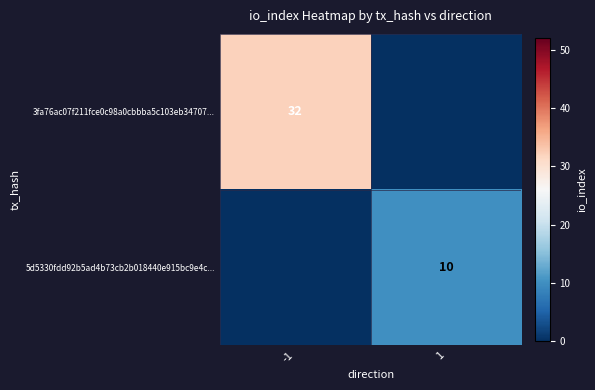

The value of 3fa76ac07f211fce0c98a0cbbba5c103eb34707... at -1 is 21. True or false?

False